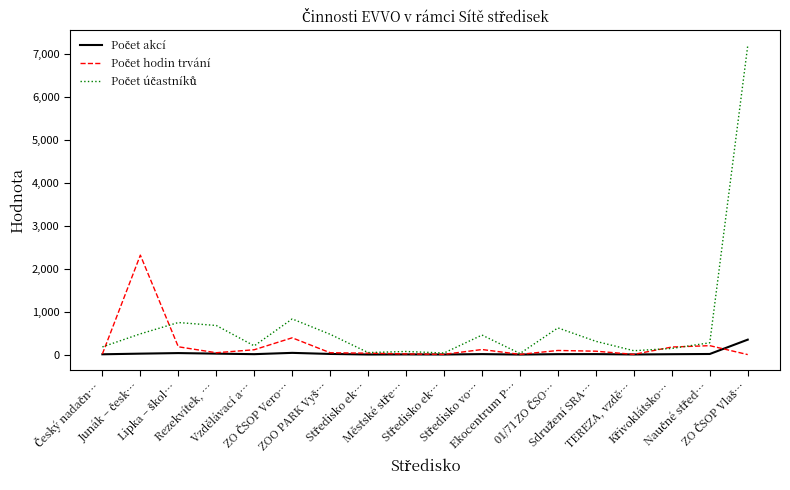

How many lines are shown in the chart?

3